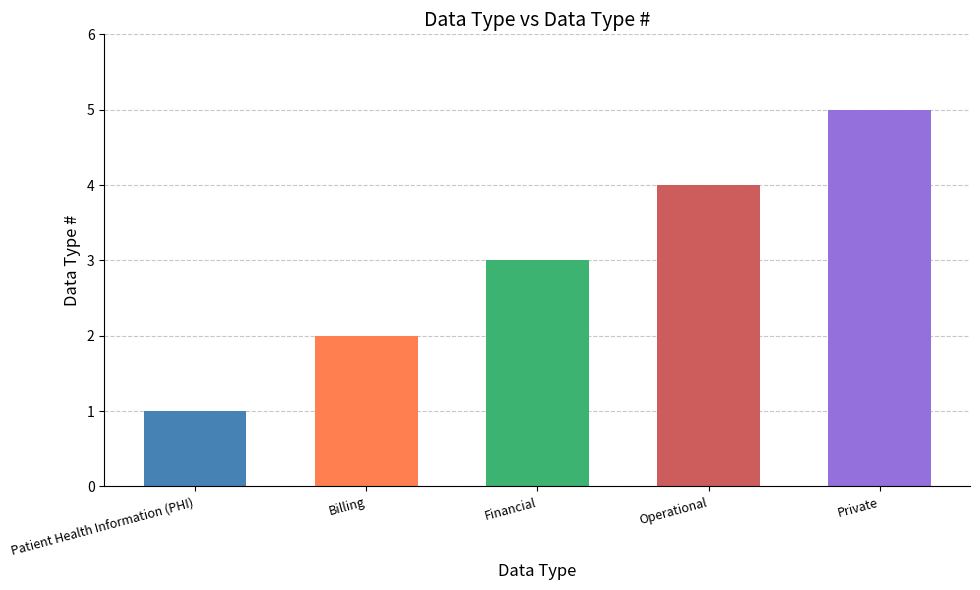

How many data points are less than 3?

2